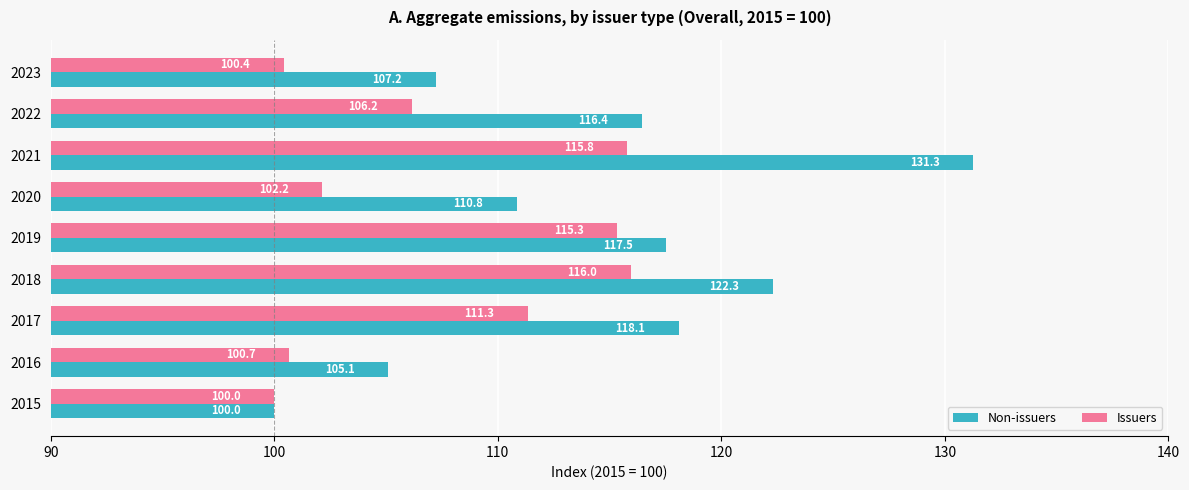

At which label does Issuers reach its peak?

2018